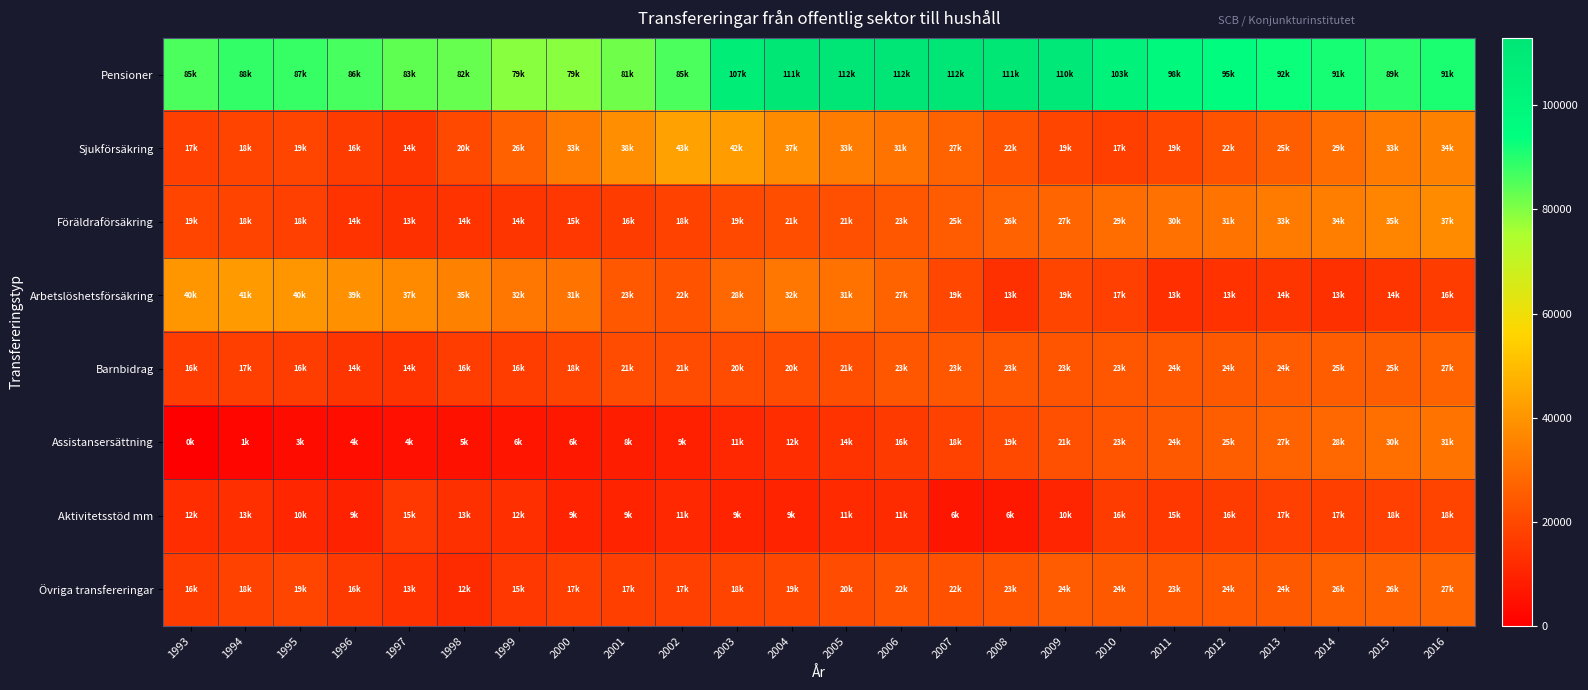

Which label corresponds to the largest value in the chart?

2005